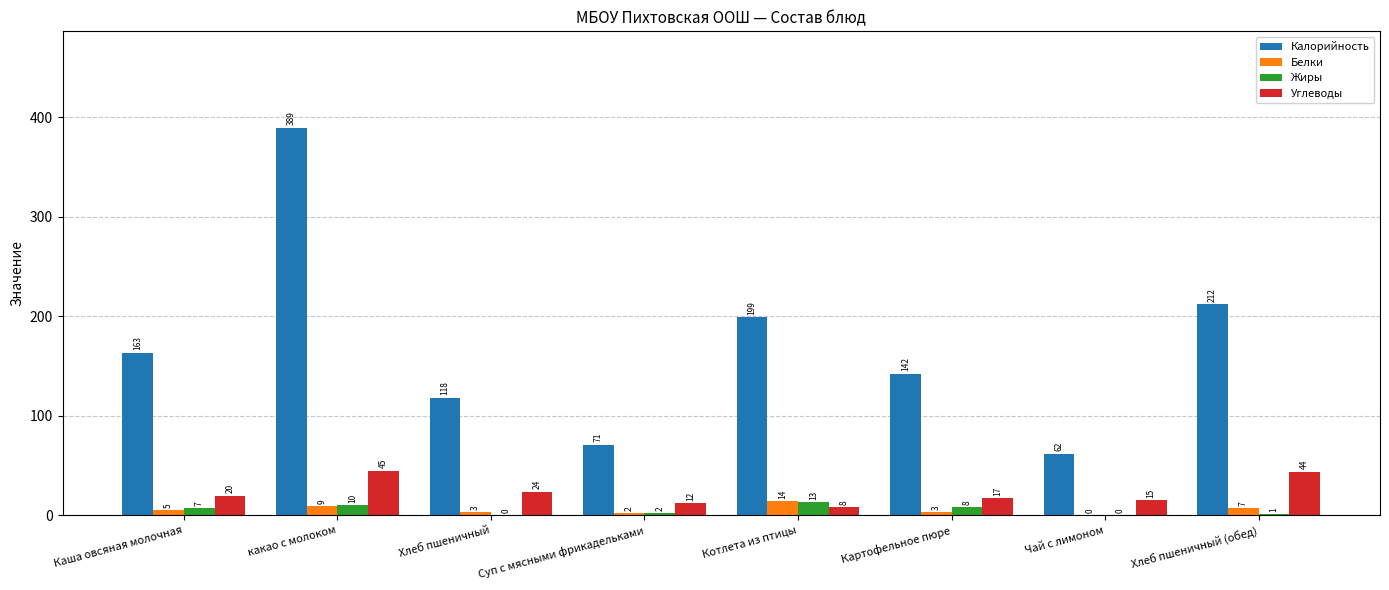

Which category has the highest value in the Белки series?

Котлета из птицы